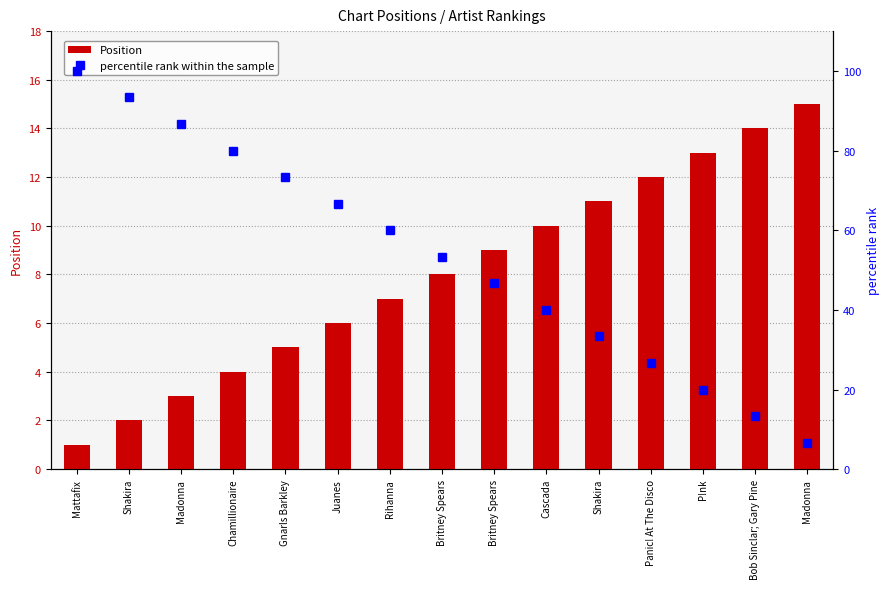

What is the total value across all series at Gnarls Barkley?

78.3